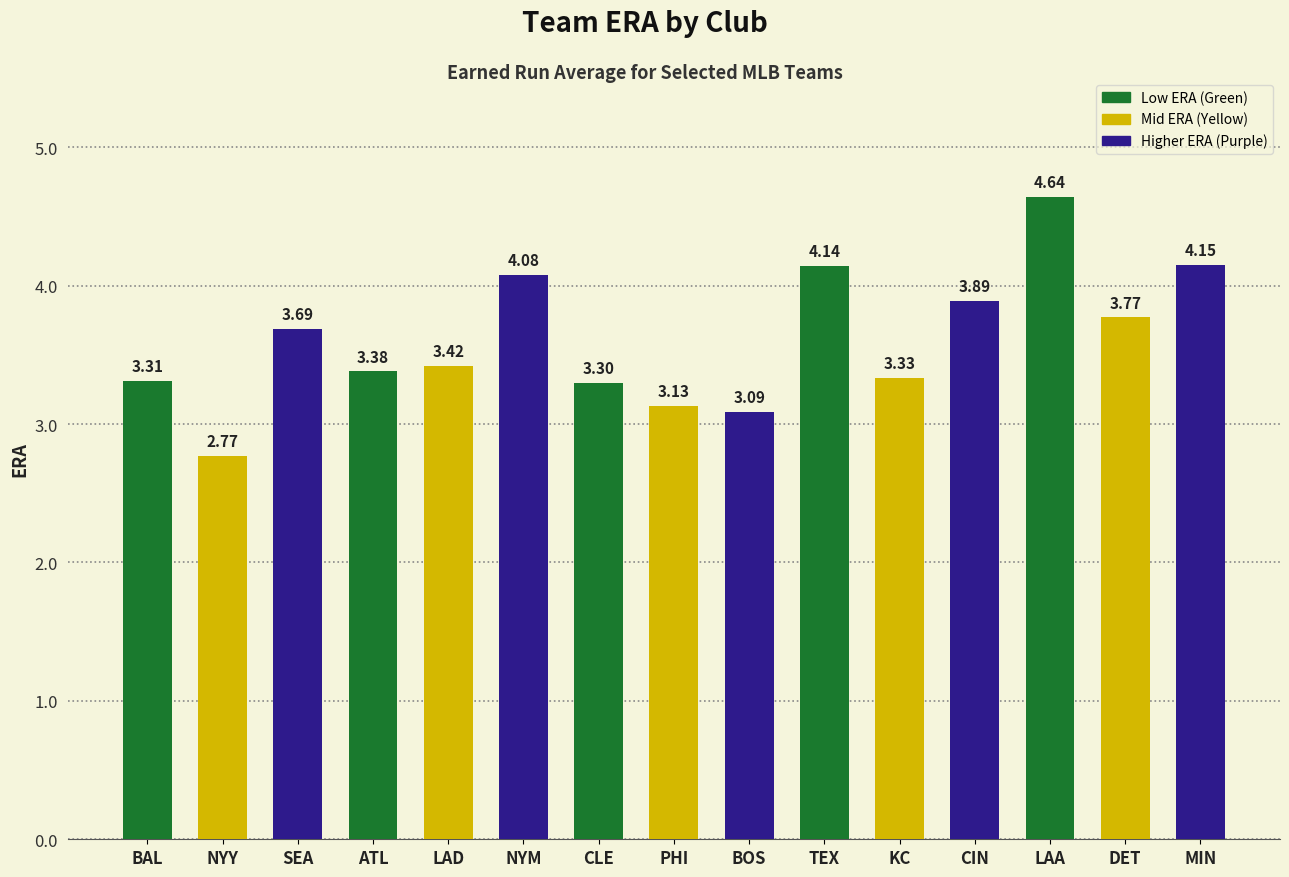

Between BOS and DET, which is larger?

DET